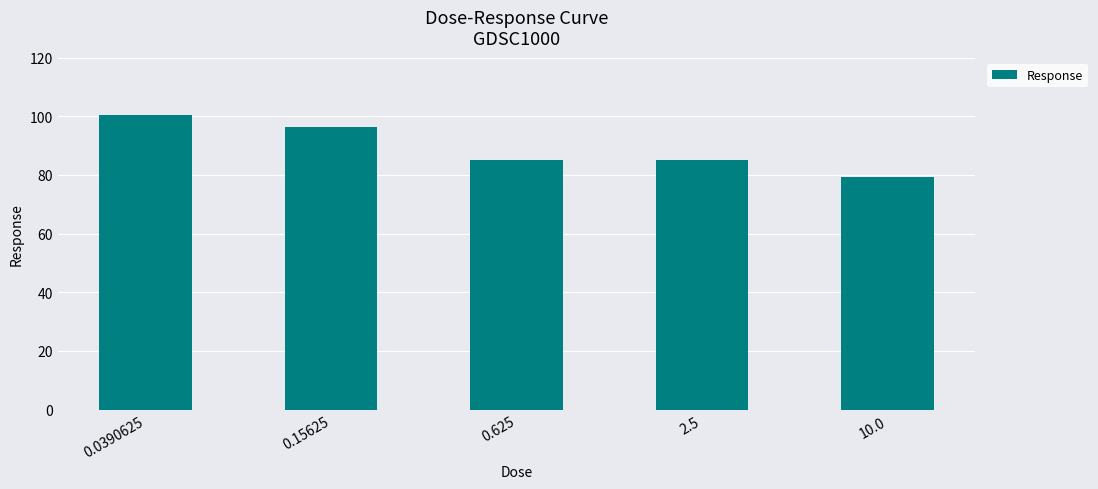

Where is the data nearest to the value 89?

2.5